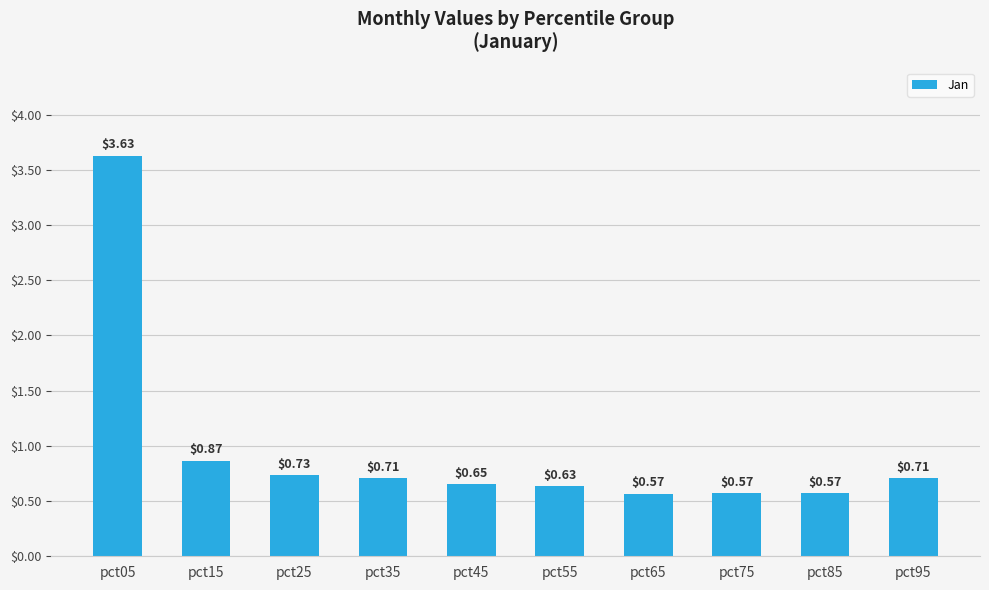

True or false: the data shows 0.2 at pct95.

False